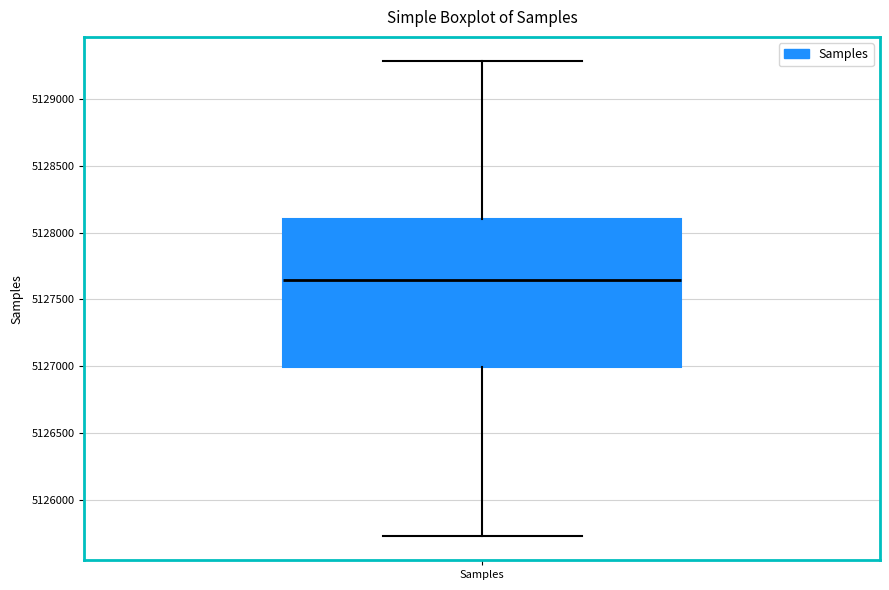

Where does the lower whisker of the box for Samples end on the y-axis? The values are not printed on the chart, so give them approximately, as read against the axis.

5125700